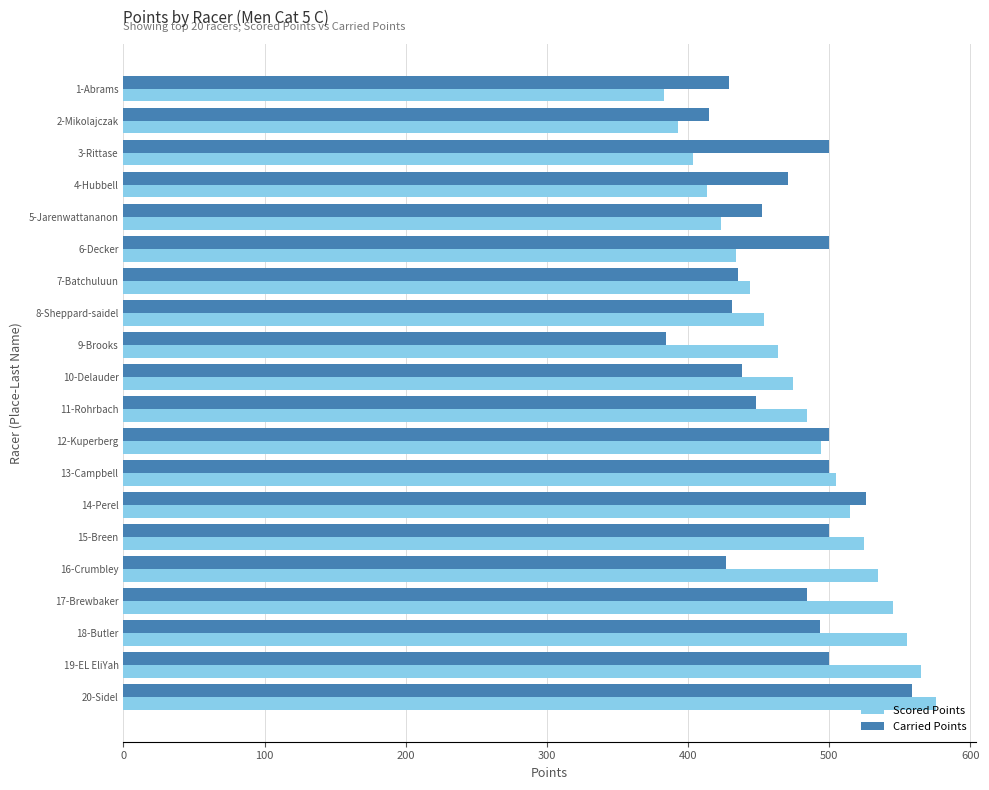

Is the value of Carried Points at 19-EL EliYah greater than the value of Scored Points at 6-Decker?

Yes